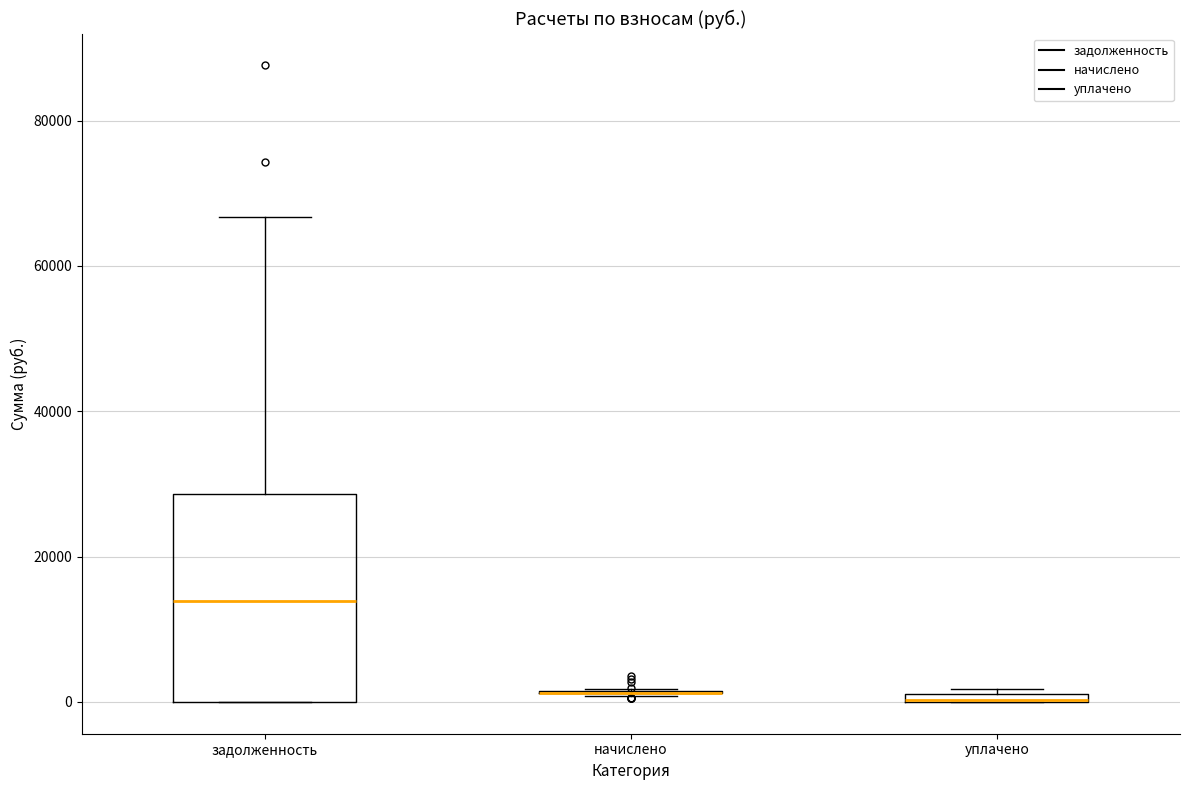

Comparing the boxes themselves (not the whiskers), which one is the tallest?

задолженность